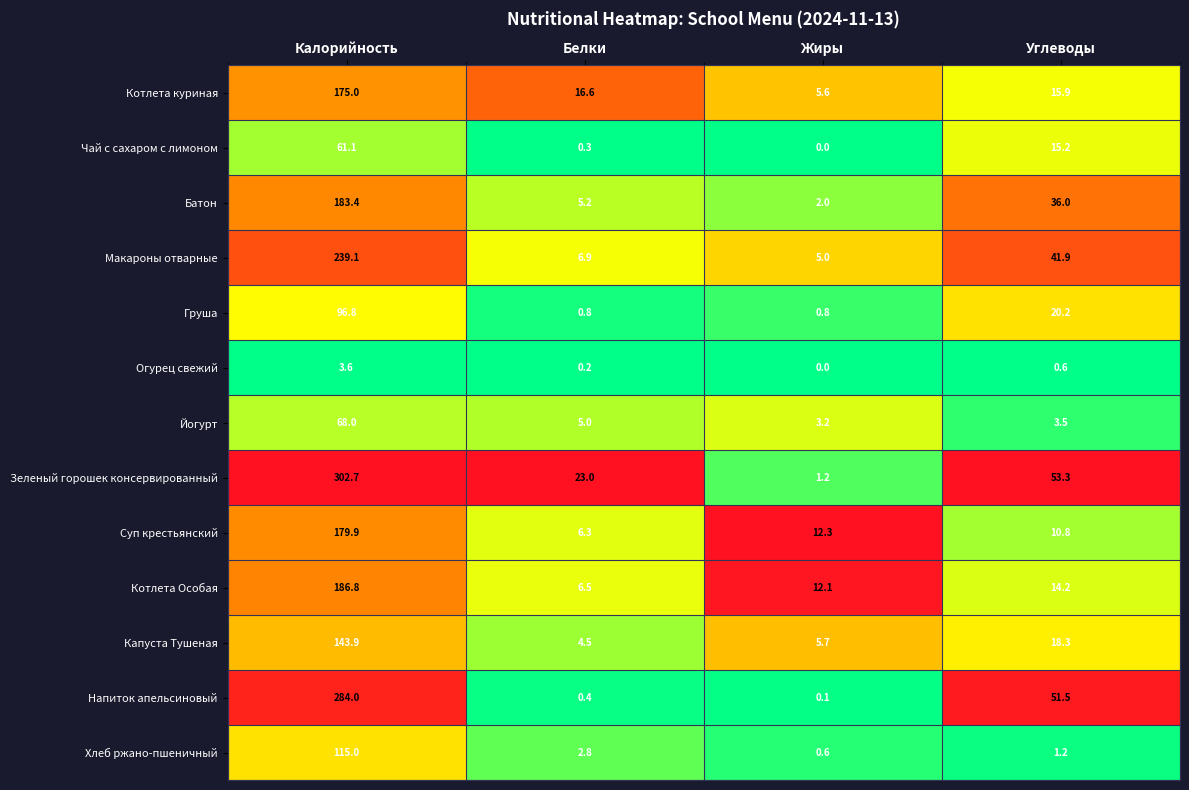

What is the greatest value displayed?

302.7